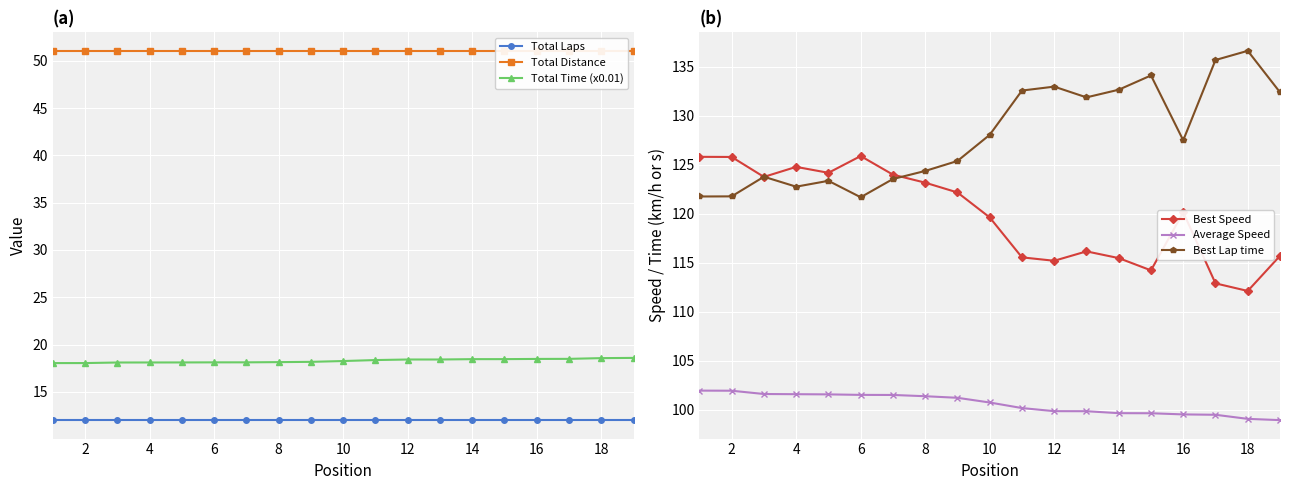

What value does the Best Speed series have at 14?

115.5